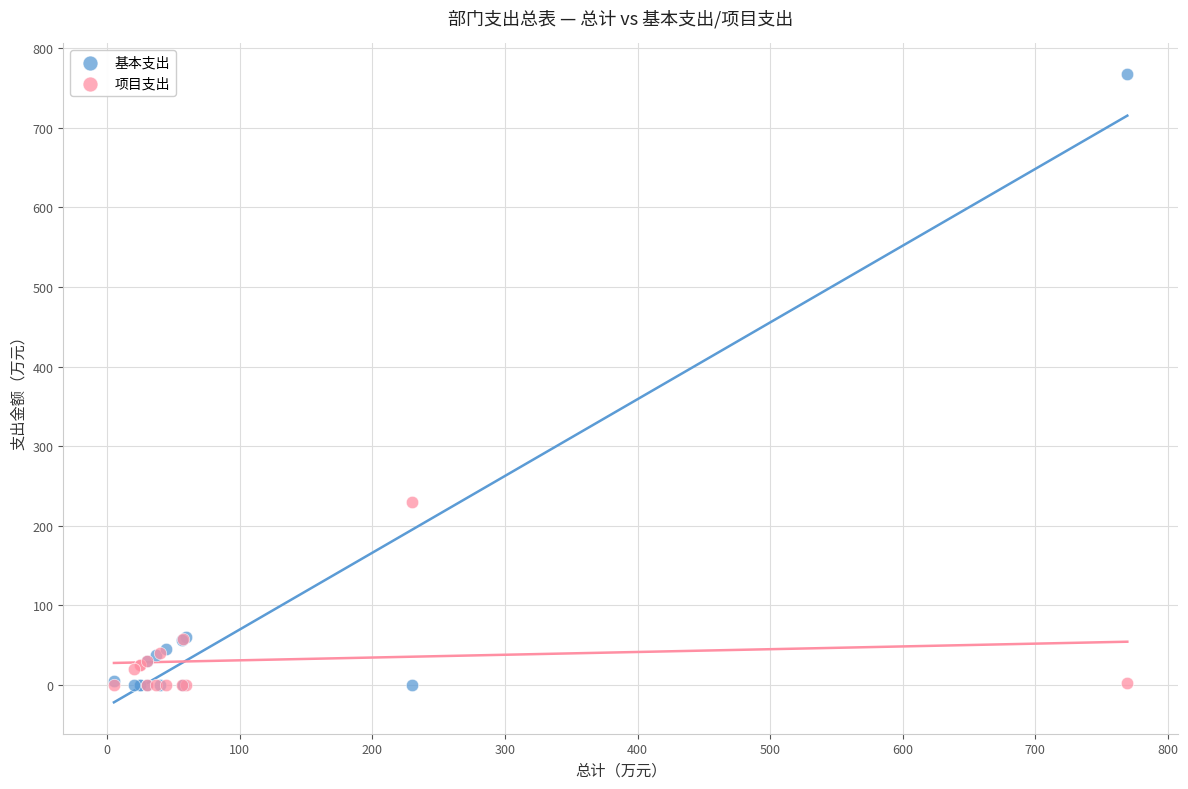

In the 基本支出 series, what Y value is closest to 383?

59.3